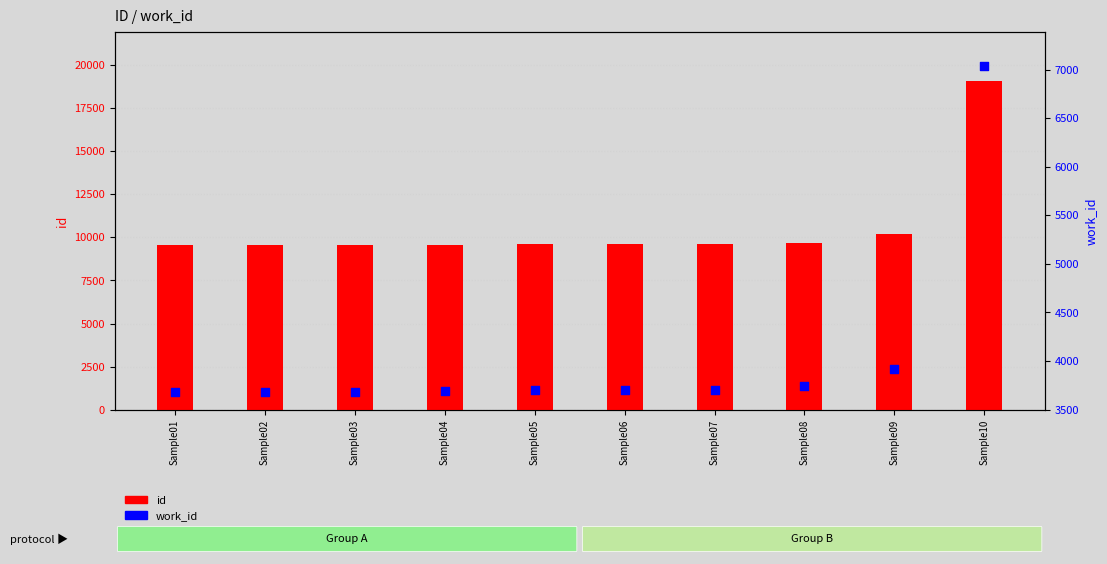

Which series reaches the minimum Y coordinate?

work_id